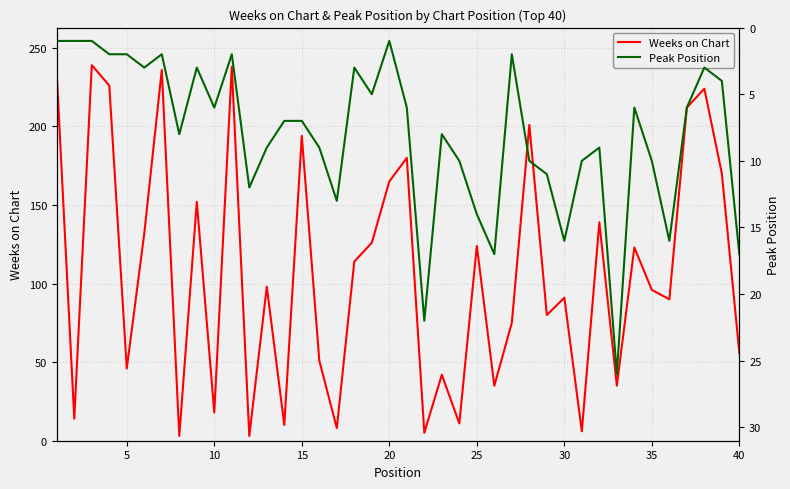

How many values in the Weeks on Chart series are below 98?

20